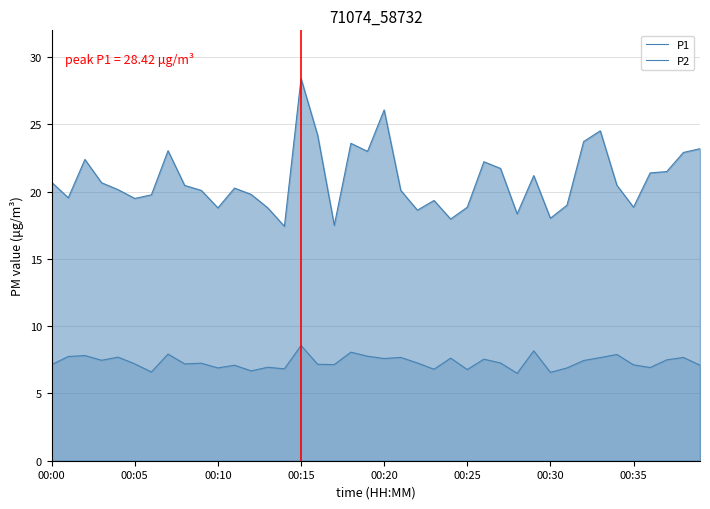

How many values in the P1 series exceed 20?

24